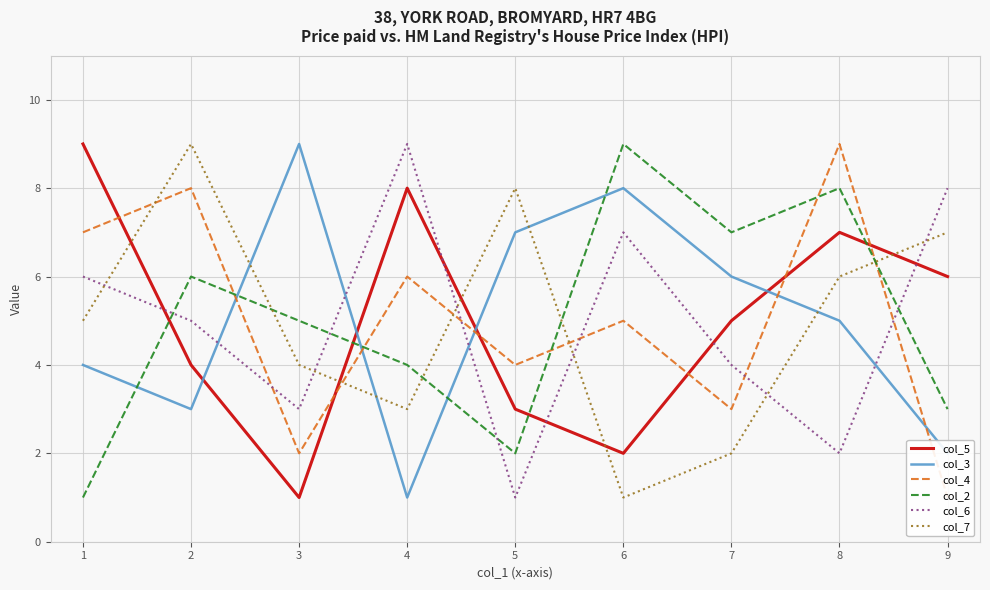

How many data points in col_2 are above 5?

4